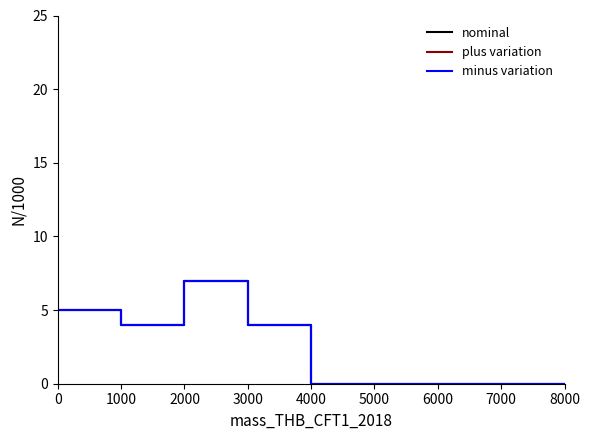

Reading left to right, transcribe all the data shown in this chart.

nominal: 5	5	4	4	7	7	4	4	0	0	0	0	0	0	0	0
plus variation: 5	5	4	4	7	7	4	4	0	0	0	0	0	0	0	0
minus variation: 5	5	4	4	7	7	4	4	0	0	0	0	0	0	0	0